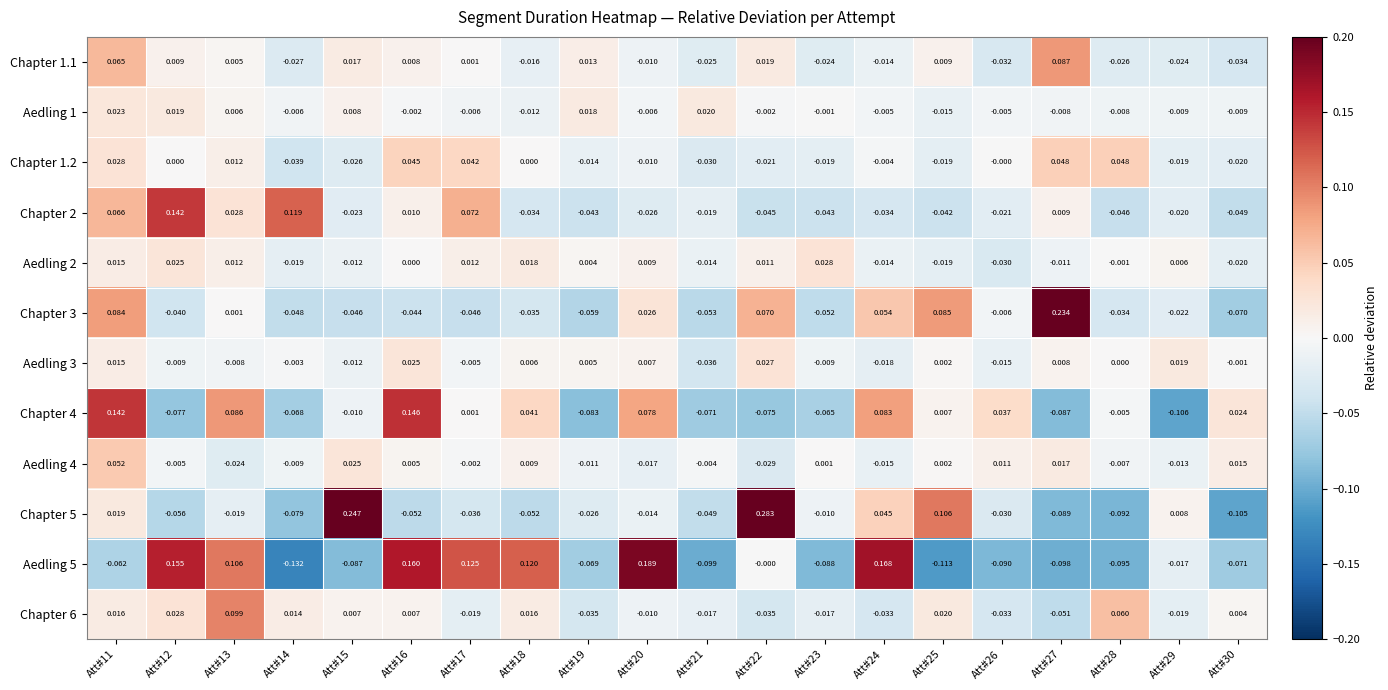

Which has a higher value, Att#27 or Att#12?

Att#27